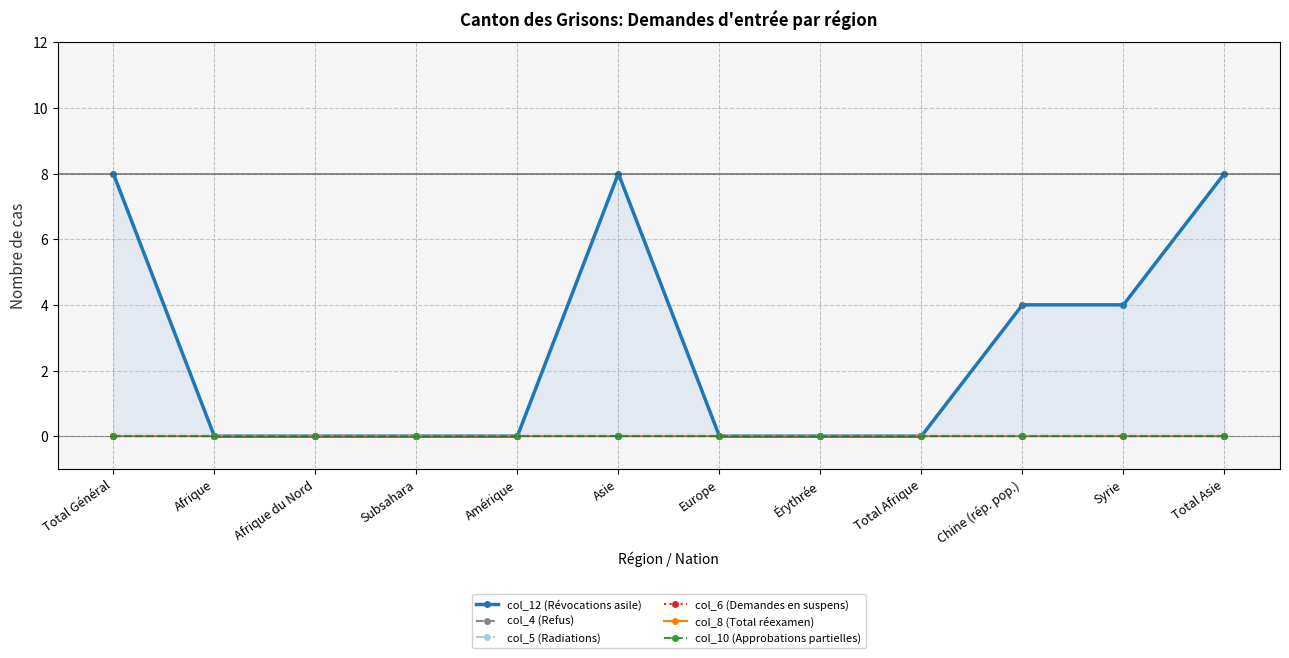

True or false: col_5 (Radiations) and col_8 (Total réexamen) intersect in this chart.

False